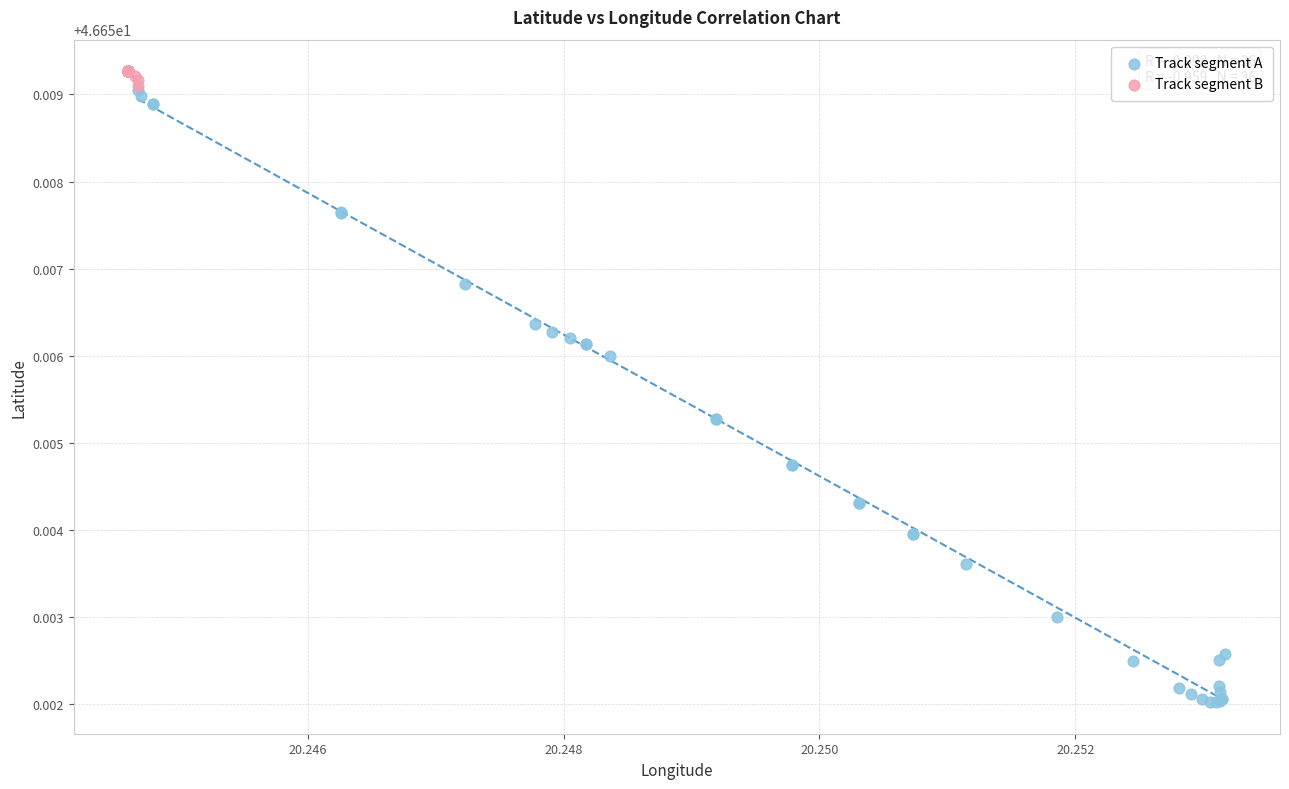

What are all the series names shown in the legend?

Track segment A, Track segment B